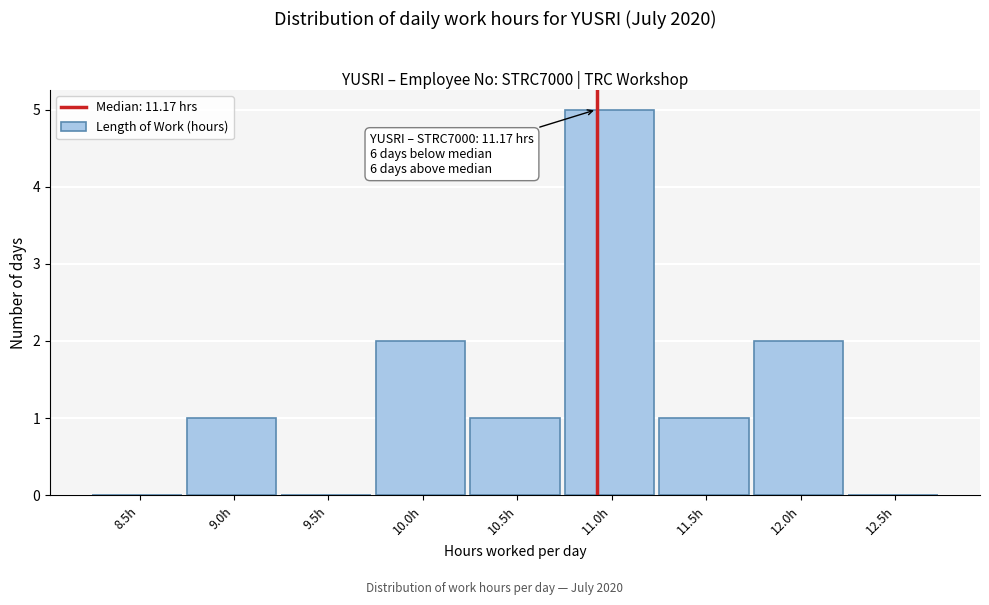

Reading left to right, transcribe all the data shown in this chart.

8.5h=0	9.0h=1	9.5h=0	10.0h=2	10.5h=1	11.0h=5	11.5h=1	12.0h=2	12.5h=0